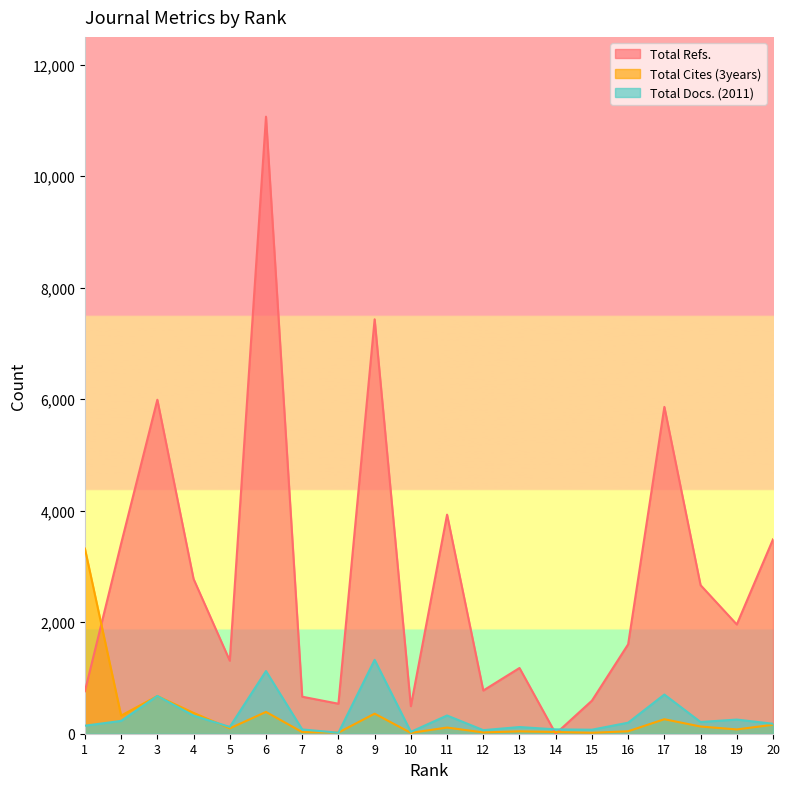

How many lines are shown in the chart?

3